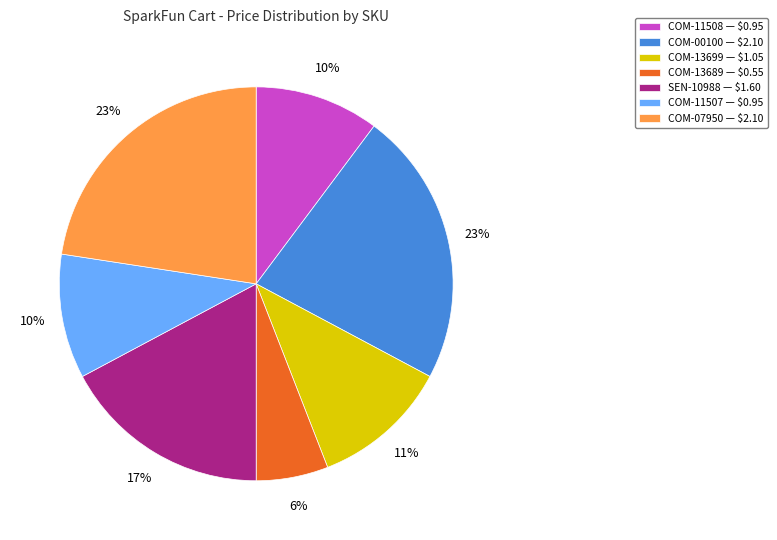

Is it true that SEN-10988 is 26% of the pie?

False